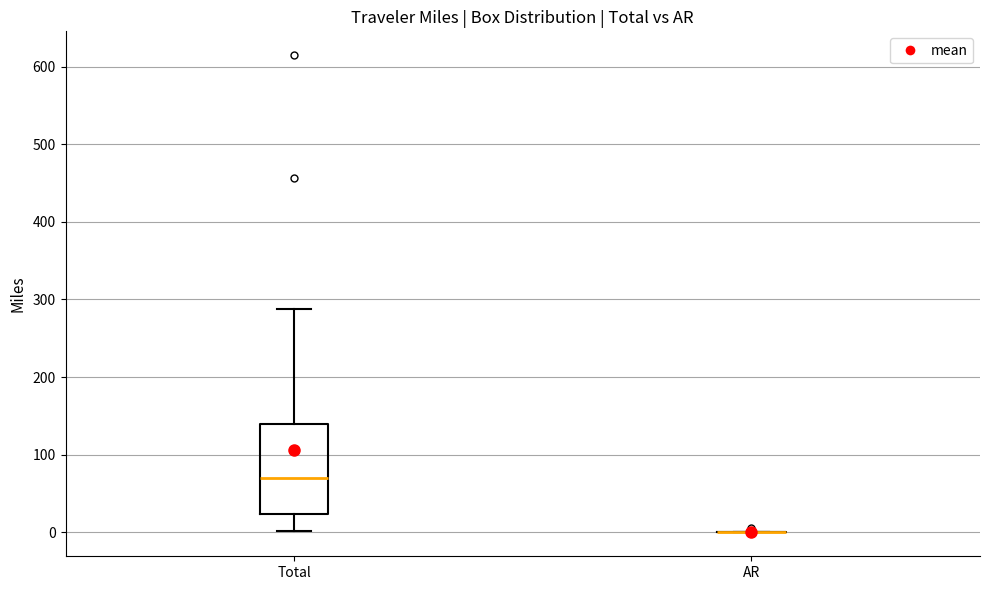

Which box is the tallest, from its lower edge to its upper edge?

Total